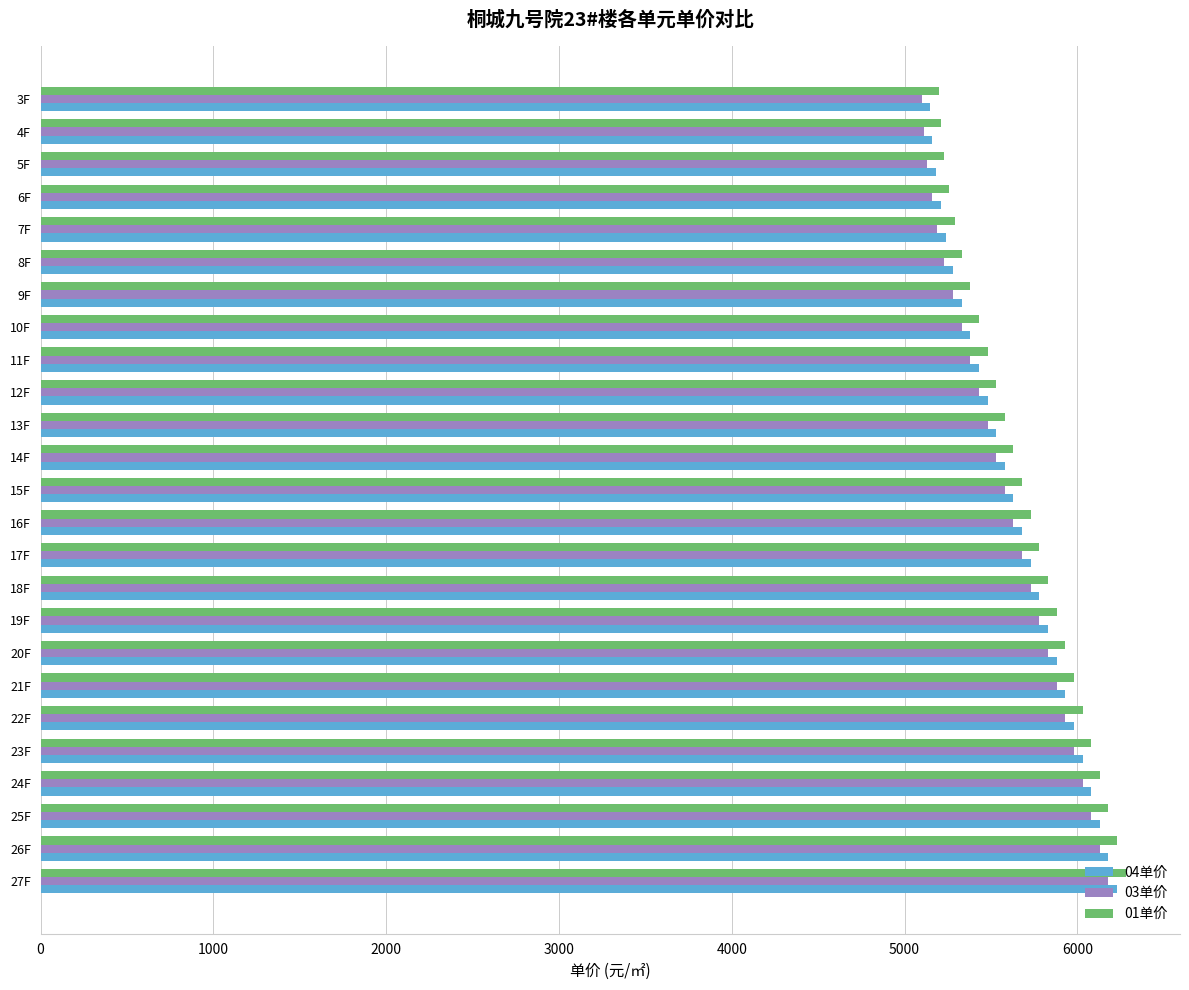

What is the difference between the second highest and second lowest values in the 04单价 series?

1020